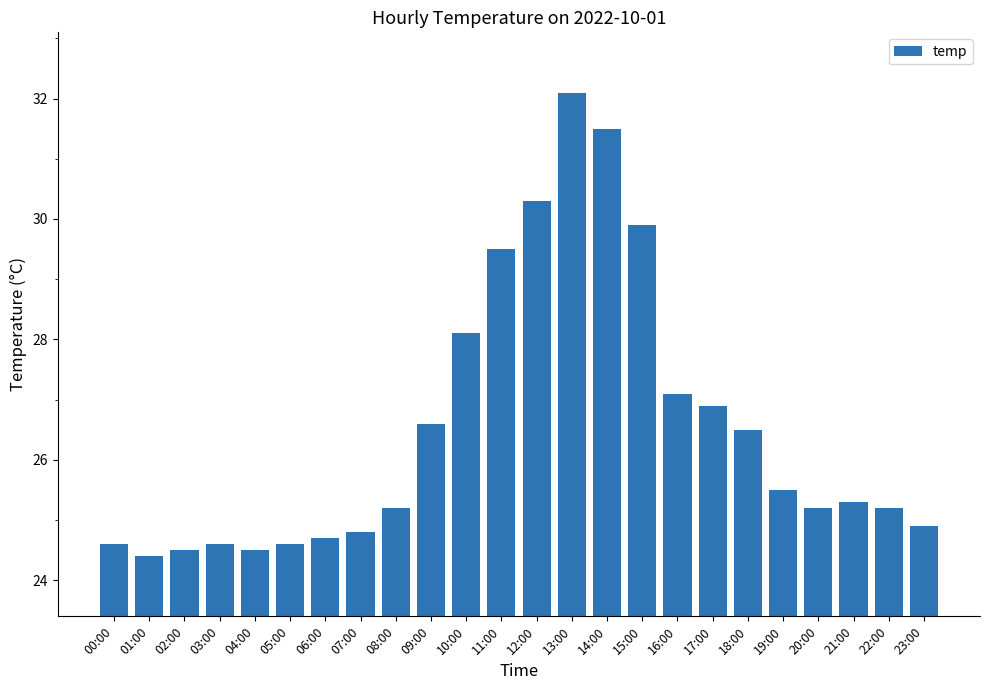

Between 06:00 and 18:00, which is larger?

18:00